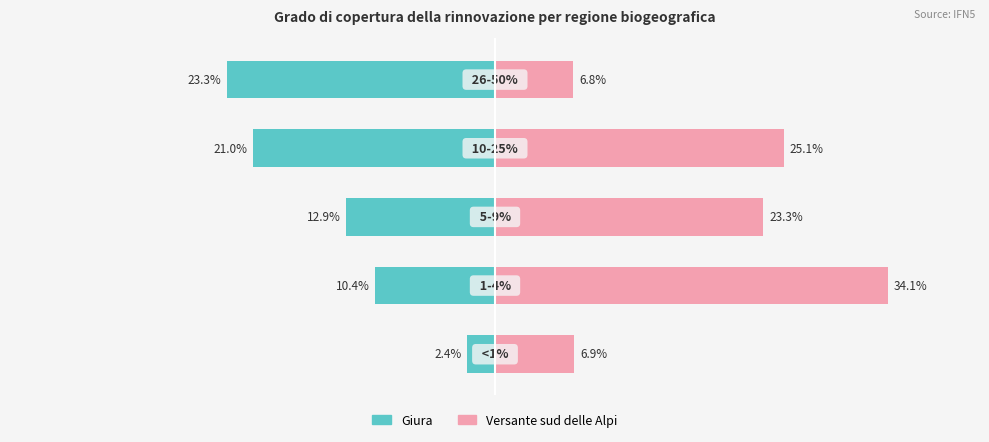

What is the maximum value shown in the chart?

34.1